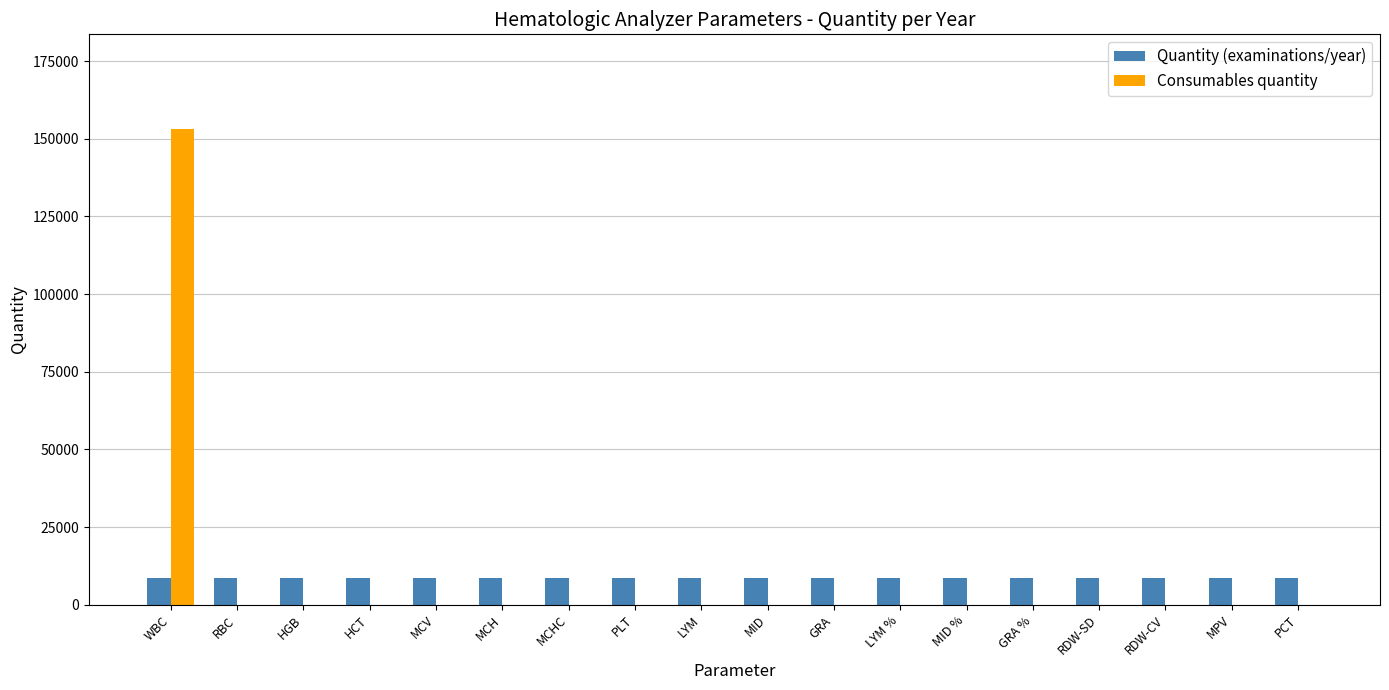

At which category is the sum across all series the highest?

WBC